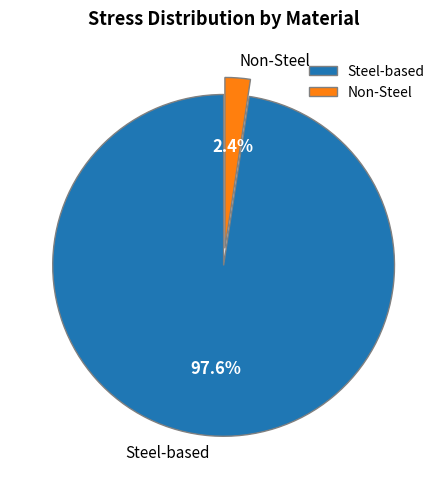

Which has a higher value, Steel-based or Non-Steel?

Steel-based